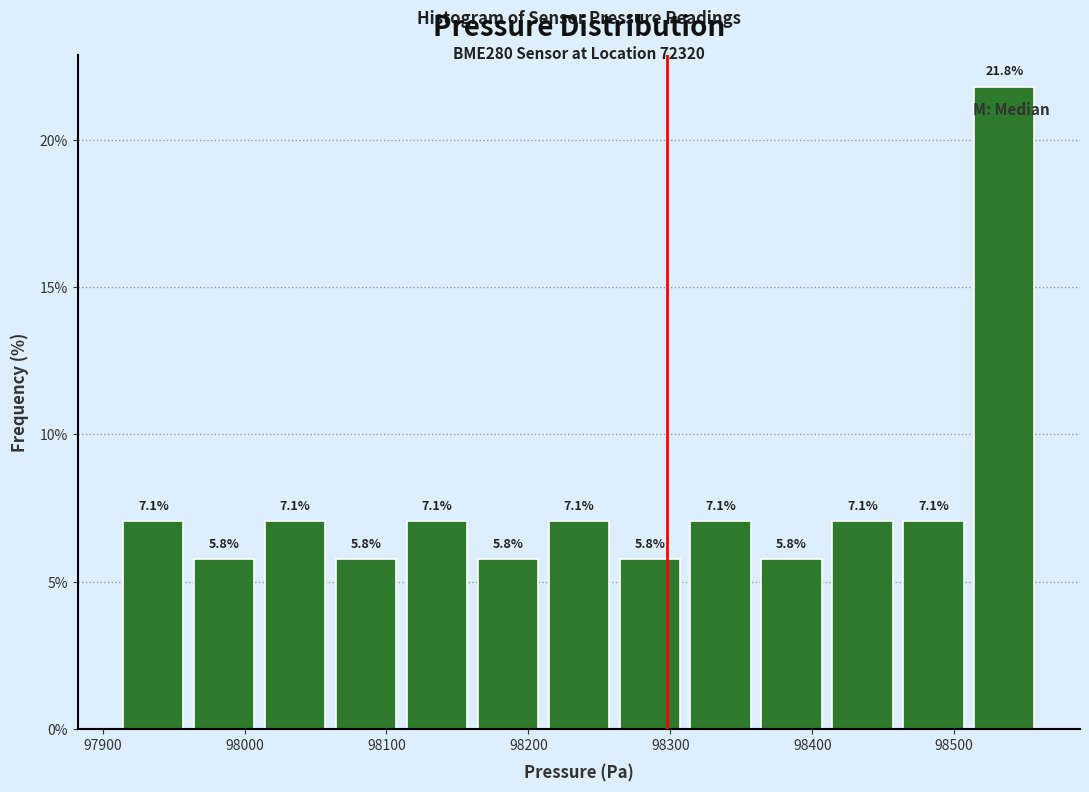

Reading left to right, transcribe this chart: for each bar, give the range it covers on the x-axis and its height. The bar edges are not printed on the chart, so give them approximately, as read against the axis.

97910 to 97960: 7.1
97960 to 98010: 5.8
98010 to 98060: 7.1
98060 to 98110: 5.8
98110 to 98160: 7.1
98160 to 98210: 5.8
98210 to 98260: 7.1
98260 to 98310: 5.8
98310 to 98360: 7.1
98360 to 98410: 5.8
98410 to 98460: 7.1
98460 to 98510: 7.1
98510 to 98560: 21.8